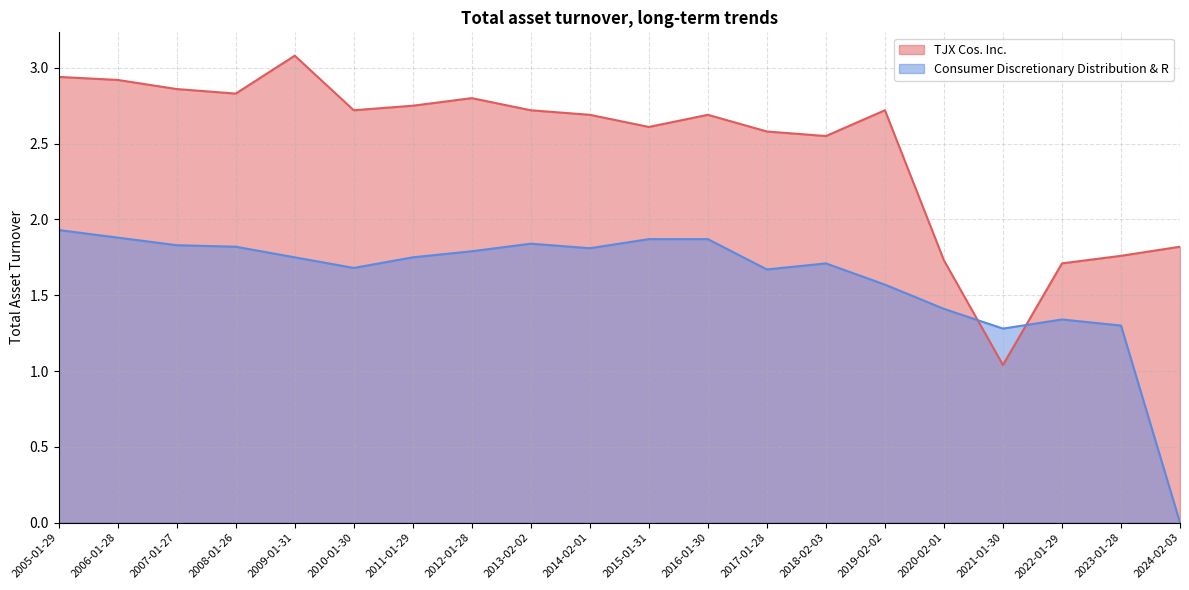

What position from the left is 2021-01-30?

17